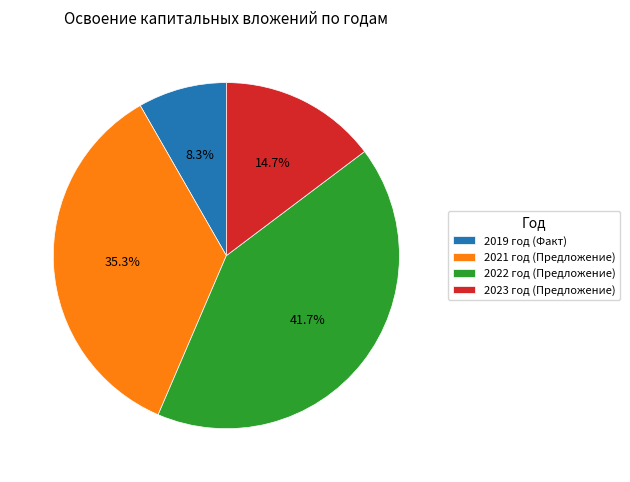

What percentage is NOT represented by 2023 год (Предложение)?

85.3%